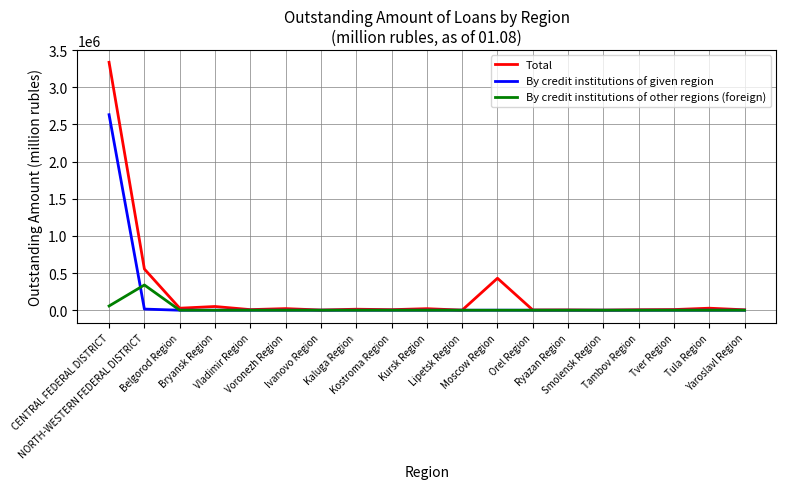

True or false: By credit institutions of given region has a value of 2631296 at CENTRAL FEDERAL DISTRICT.

True